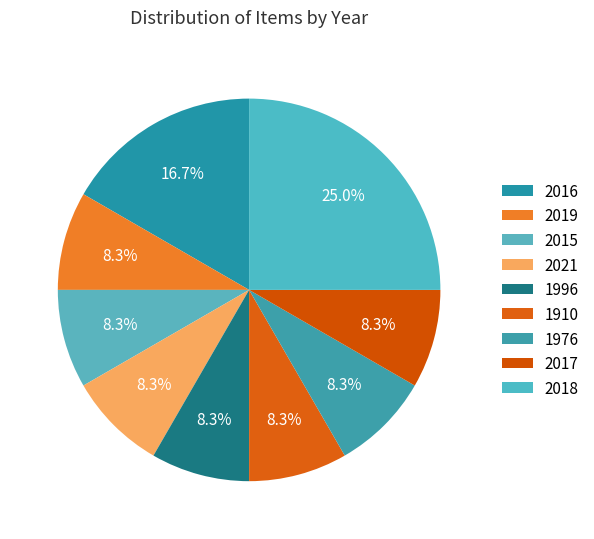

To the nearest percent, what portion does 2016 represent?

17%